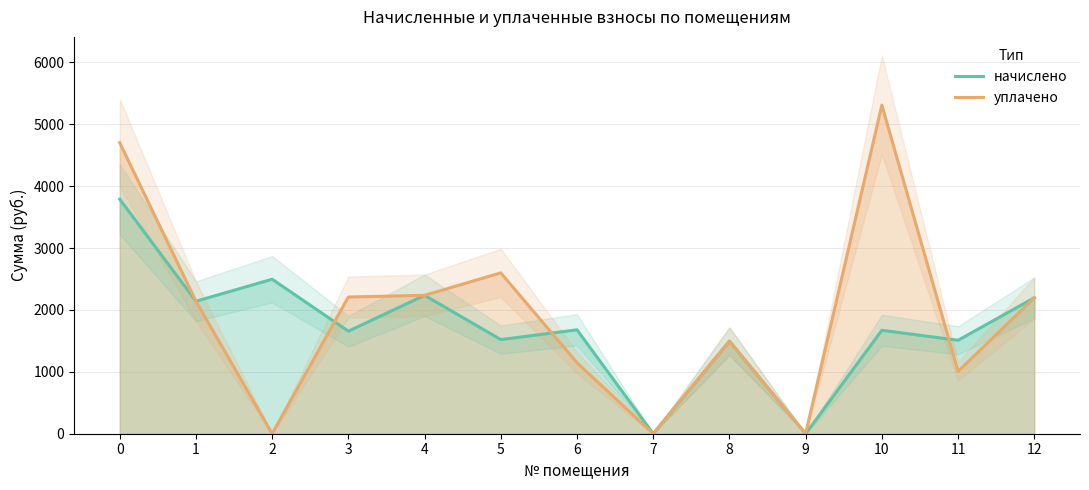

How many values in уплачено are above zero?

10